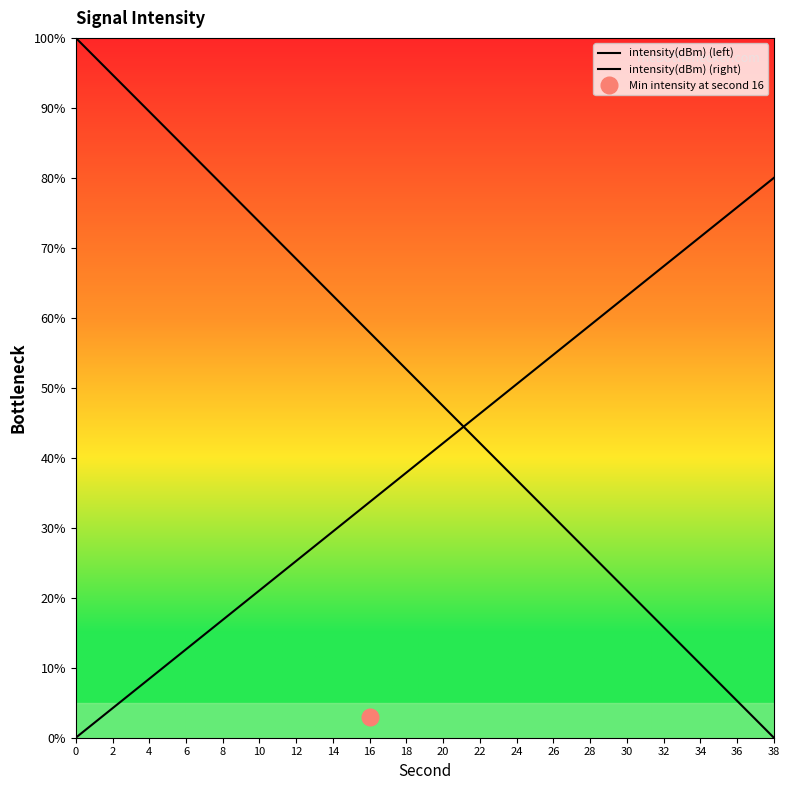

Between which two adjacent categories do intensity(dBm) (right) and intensity(dBm) (left) first intersect?

20 and 22